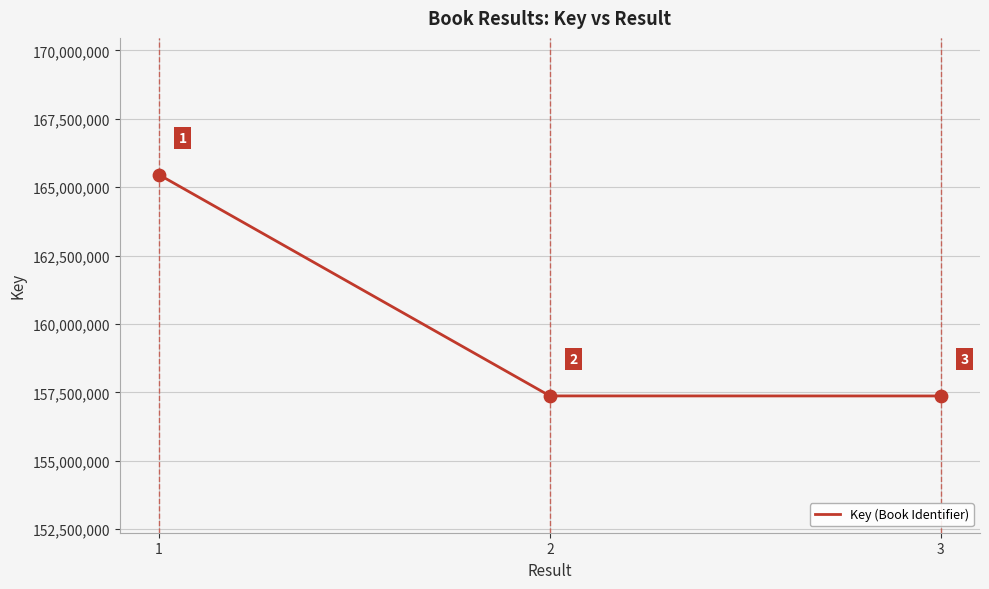

Approximately how many times larger is the value at 1 compared to 3?

1.1